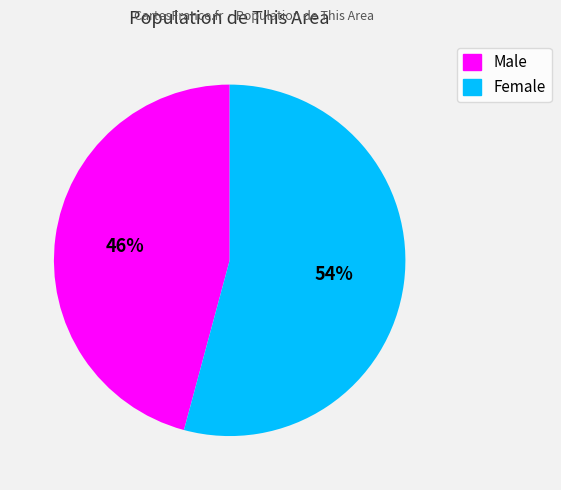

What percentage is the Male slice, to the nearest percent?

46%